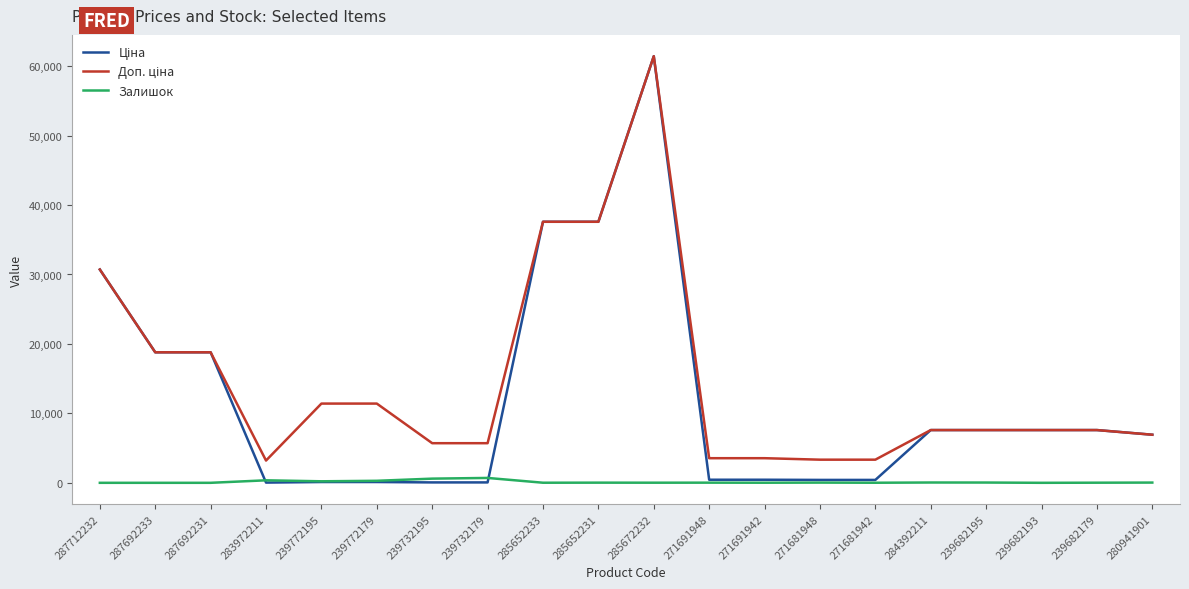

Count the number of categories in the chart.

20